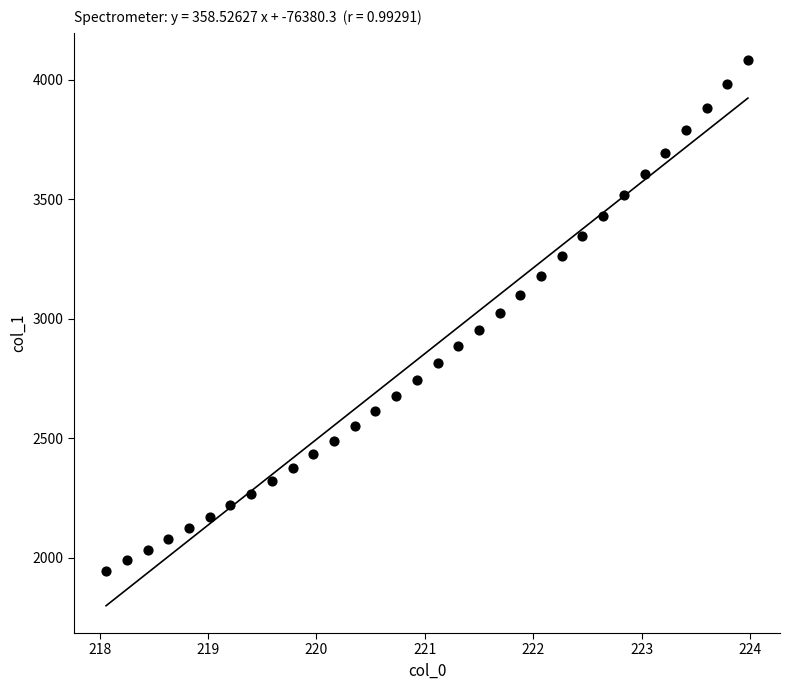

What is the range of Y values (max minus min)?

2135.4